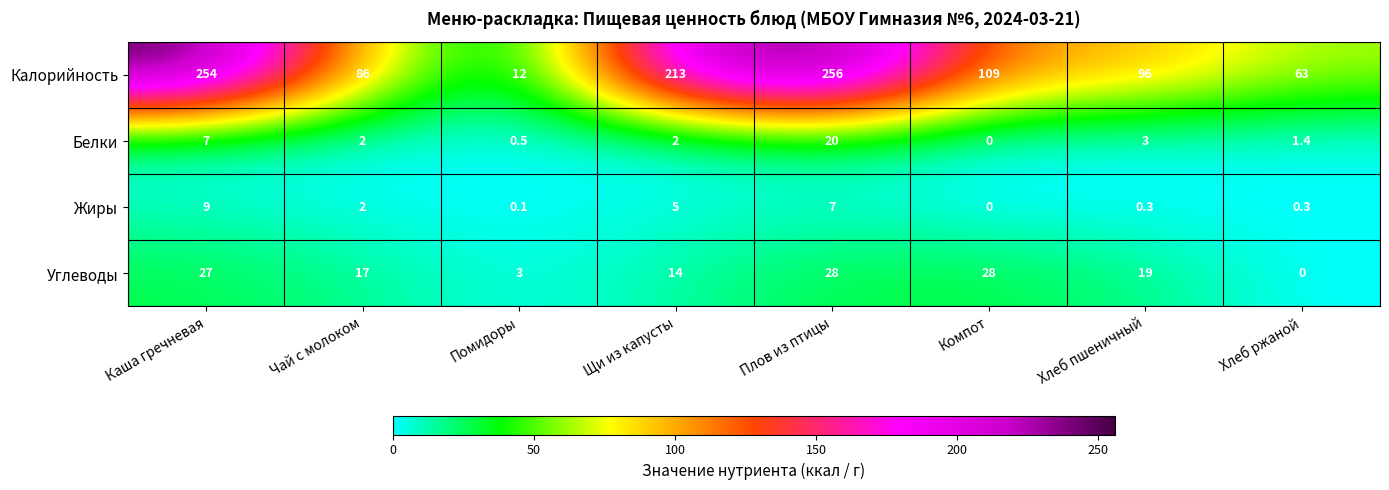

At how many categories does at least one series exceed 220?

2